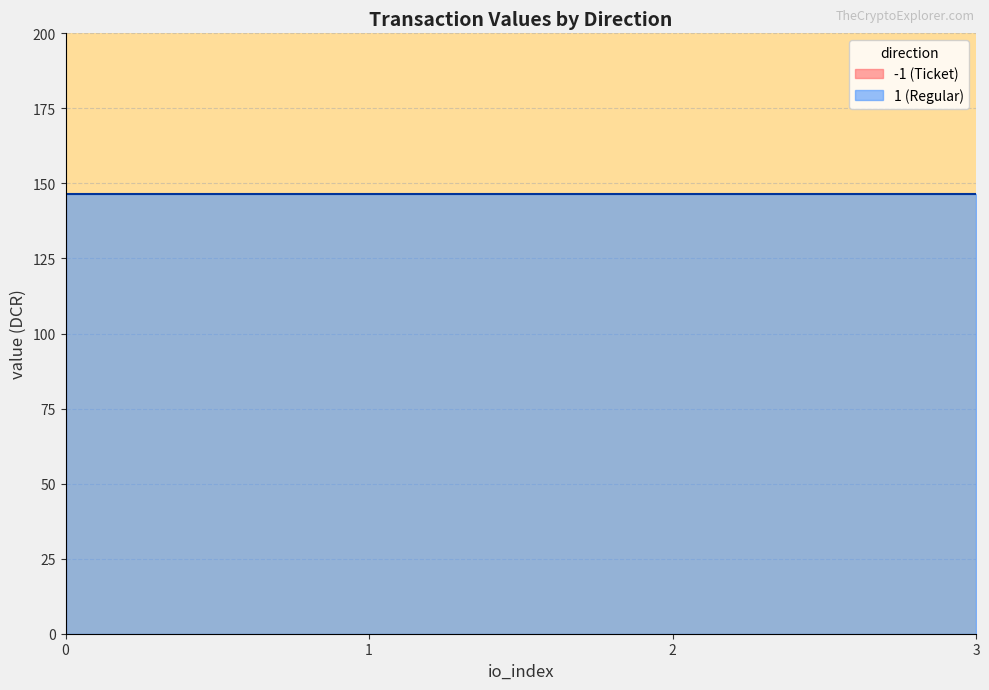

What is the value of the value point at the 5th from the left?

146.4